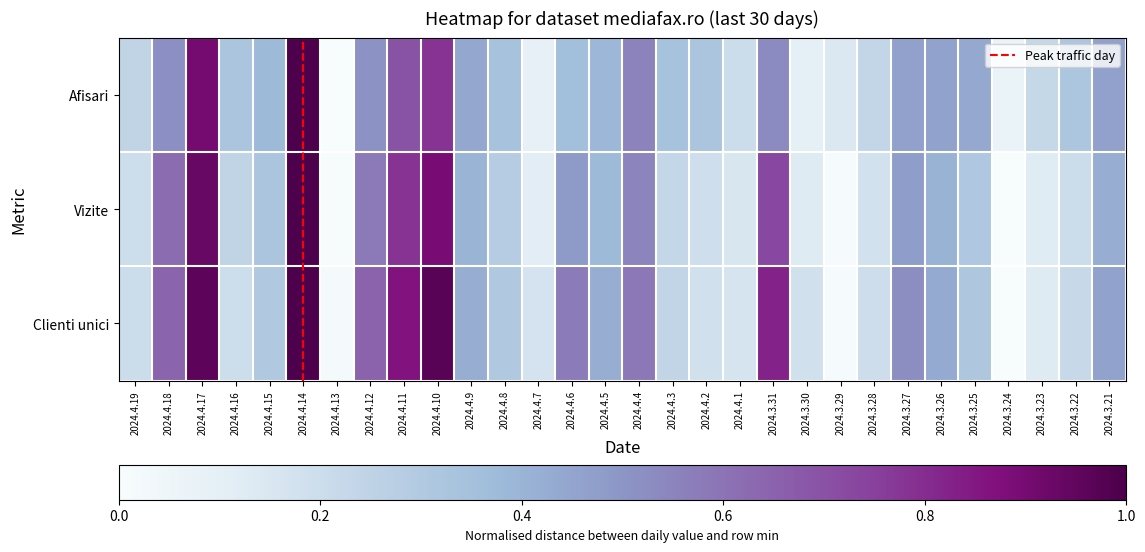

Is it true that Afisari equals 0.3 at 2024.3.22?

True